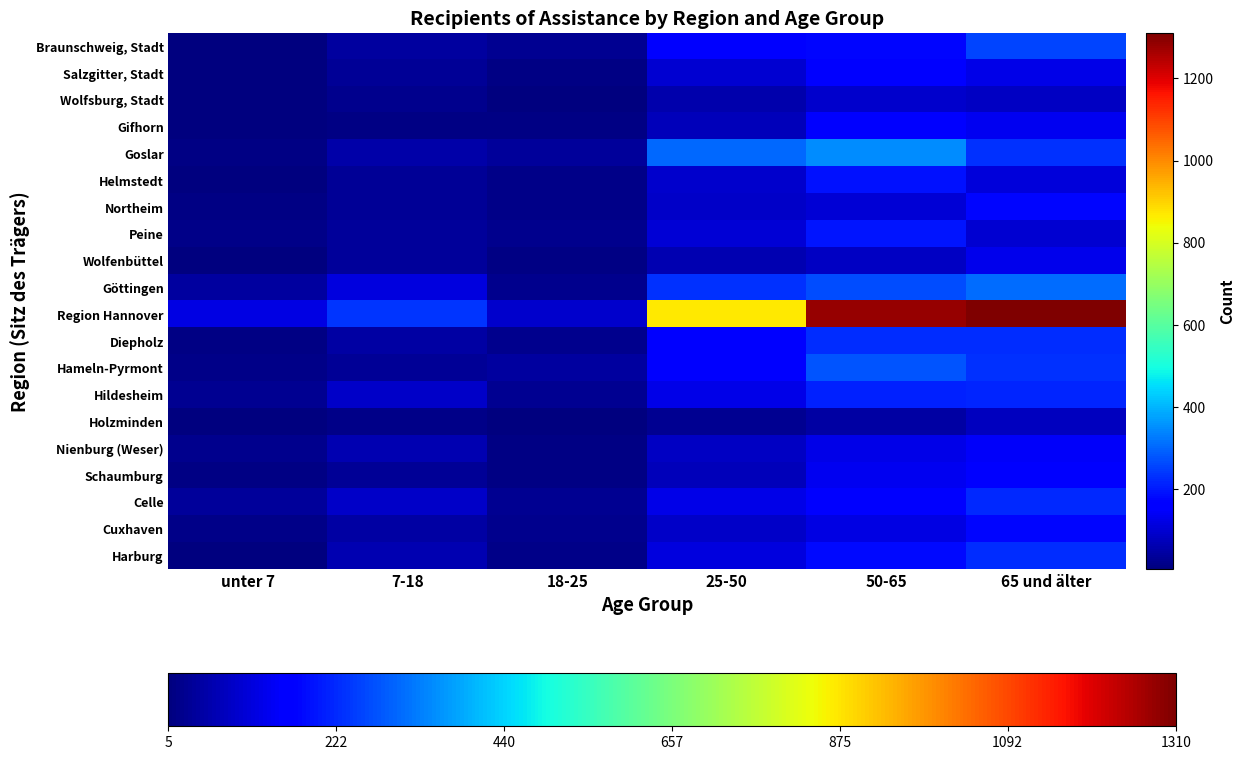

How many categories are shown in the chart?

6